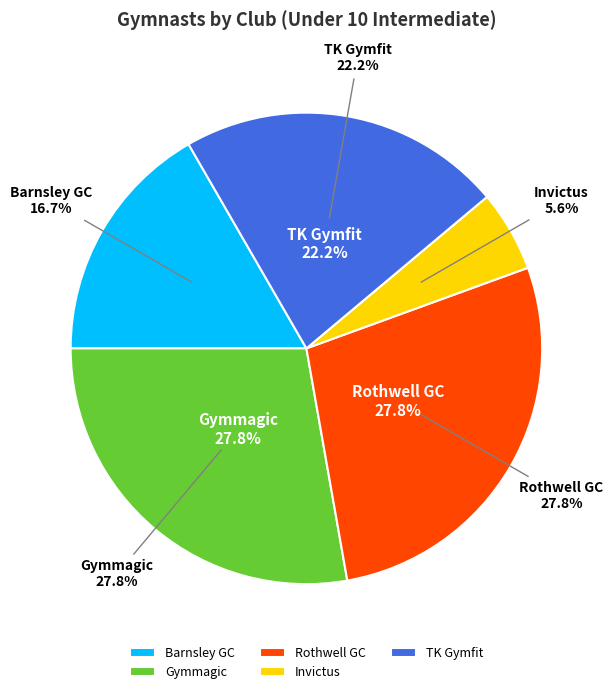

Count the number of slices in the pie.

5